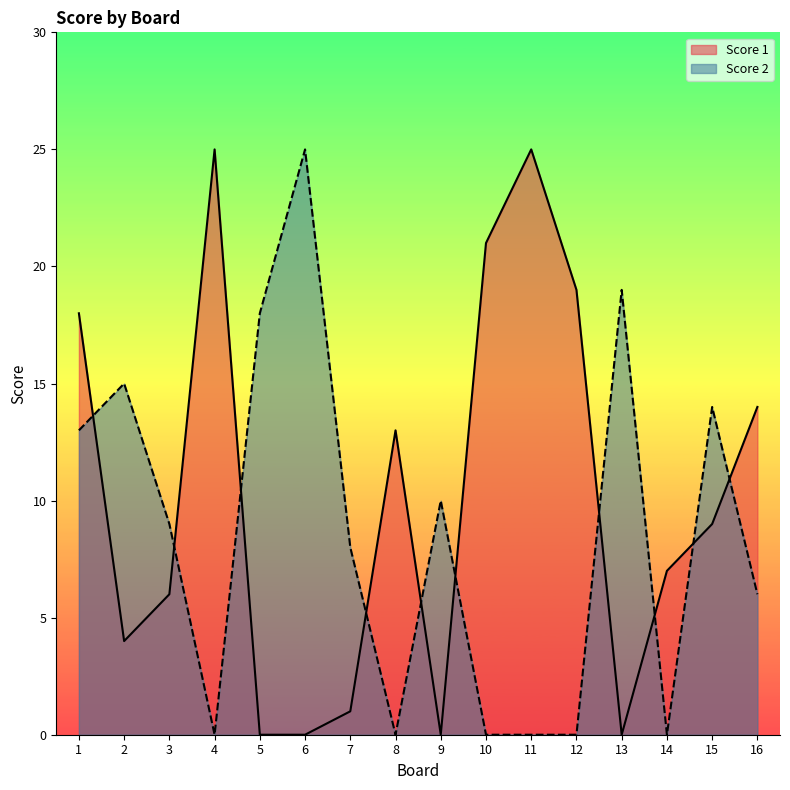

How many categories are shown in the chart?

16